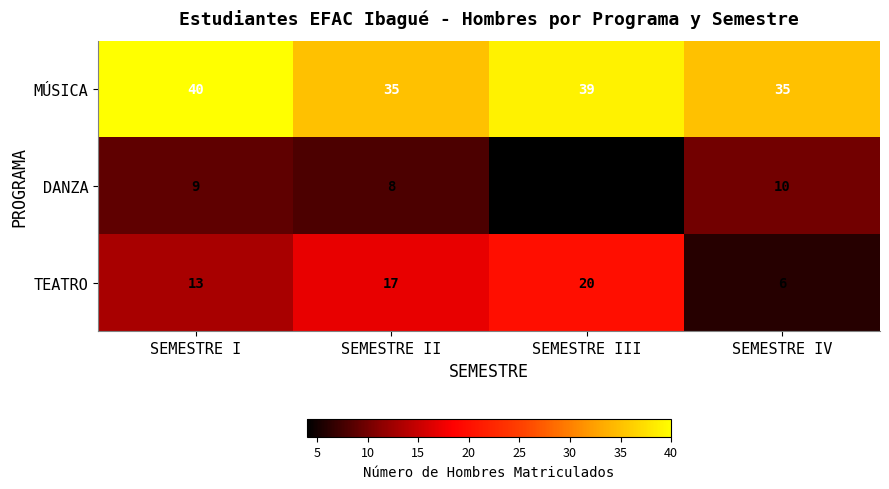

True or false: DANZA has a value of 10 at SEMESTRE IV.

True